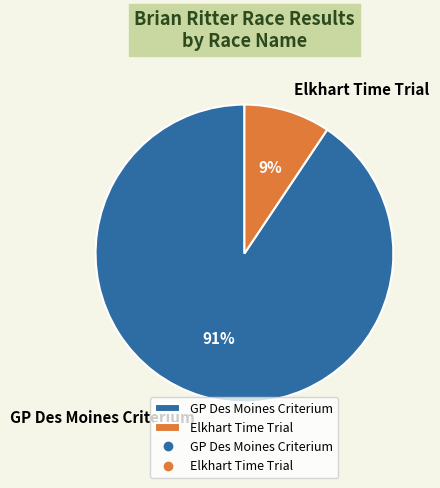

What is the majority slice?

GP Des Moines Criterium